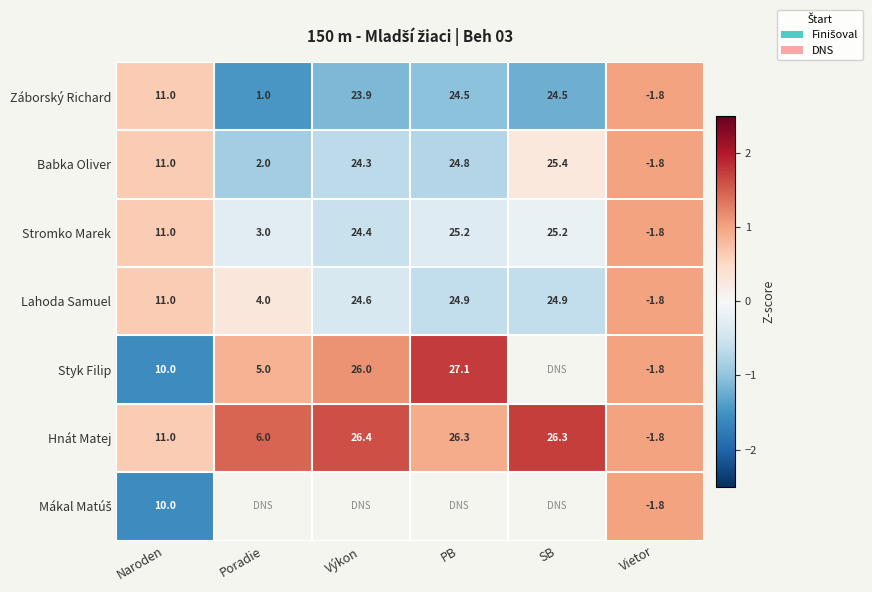

At which label is Lahoda Samuel closest to 11?

Naroden